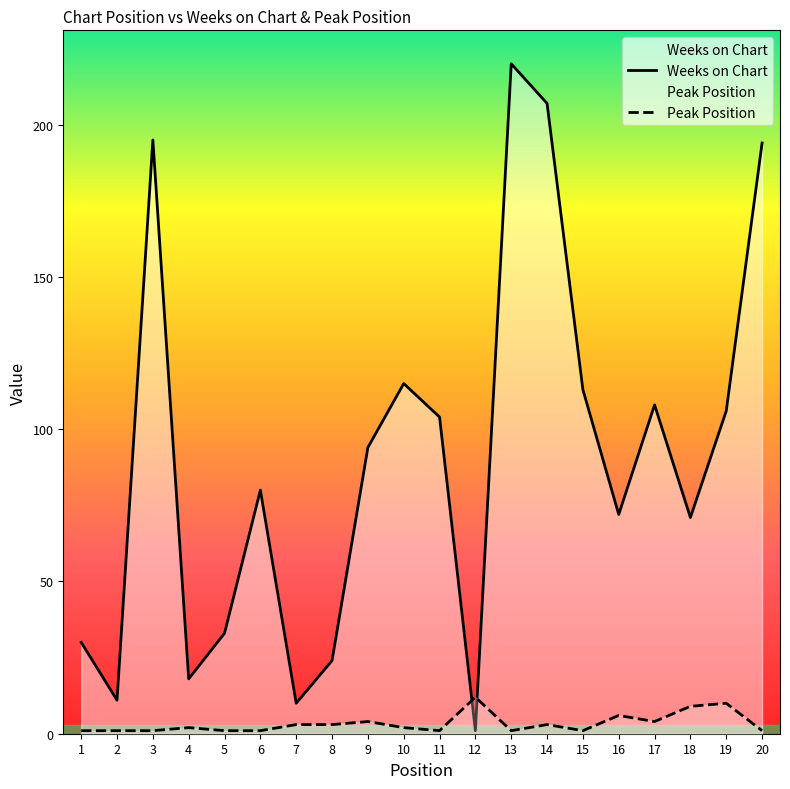

What are all the series names shown in the legend?

Weeks on Chart, Peak Position